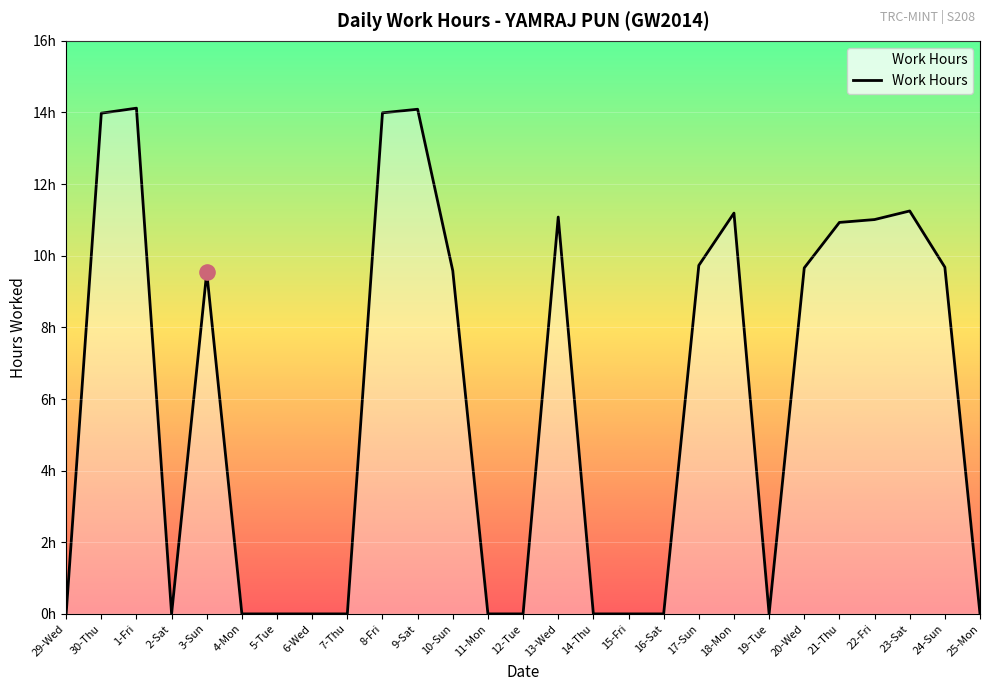

What is the change in value from 30-Thu to 12-Tue?

-14.0